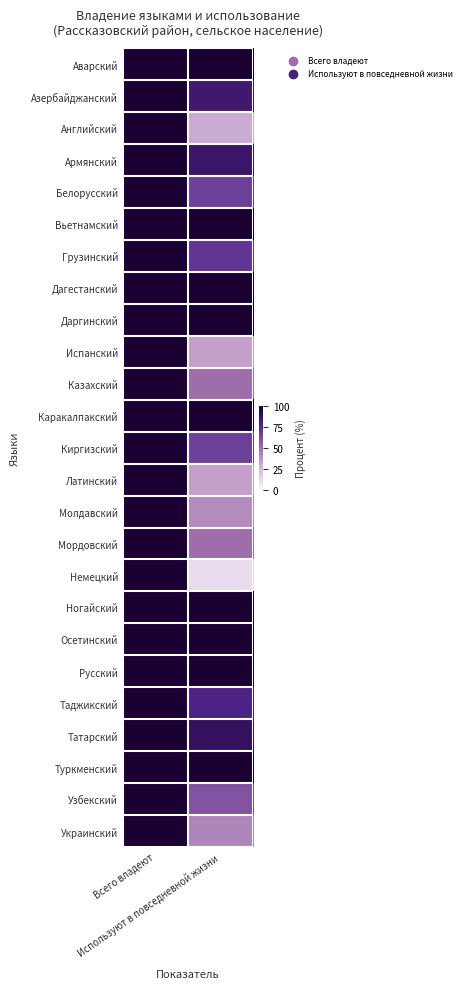

Between Всего владеют and Используют в повседневной жизни, which series saw the biggest shift?

Немецкий